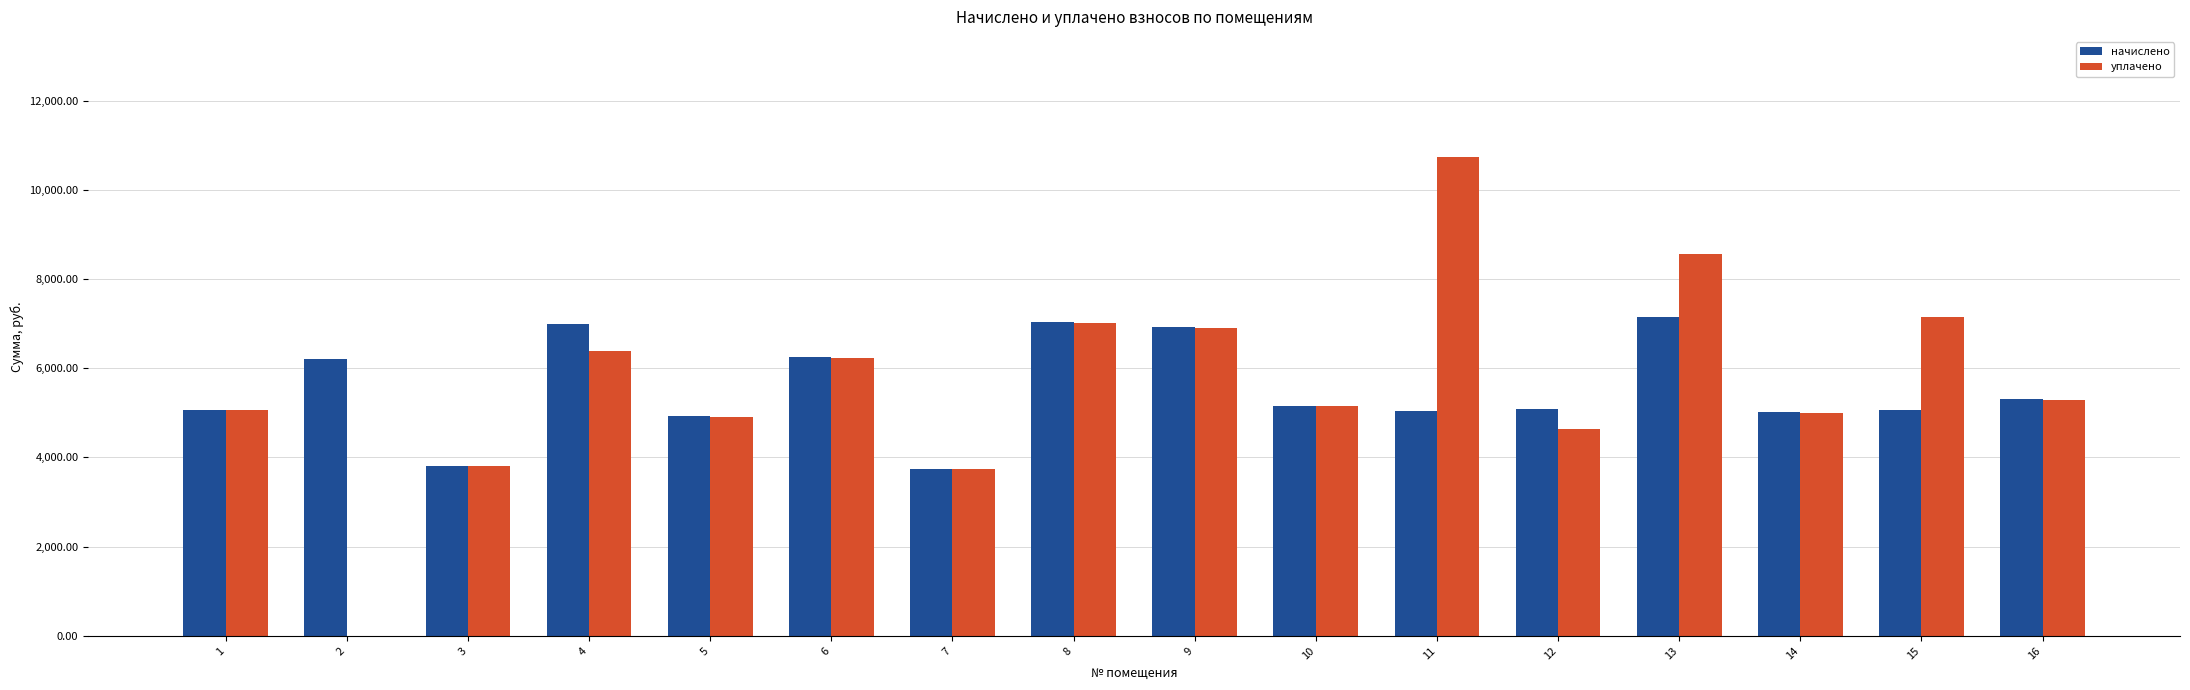

Which series changed the most between 2 and 16?

уплачено